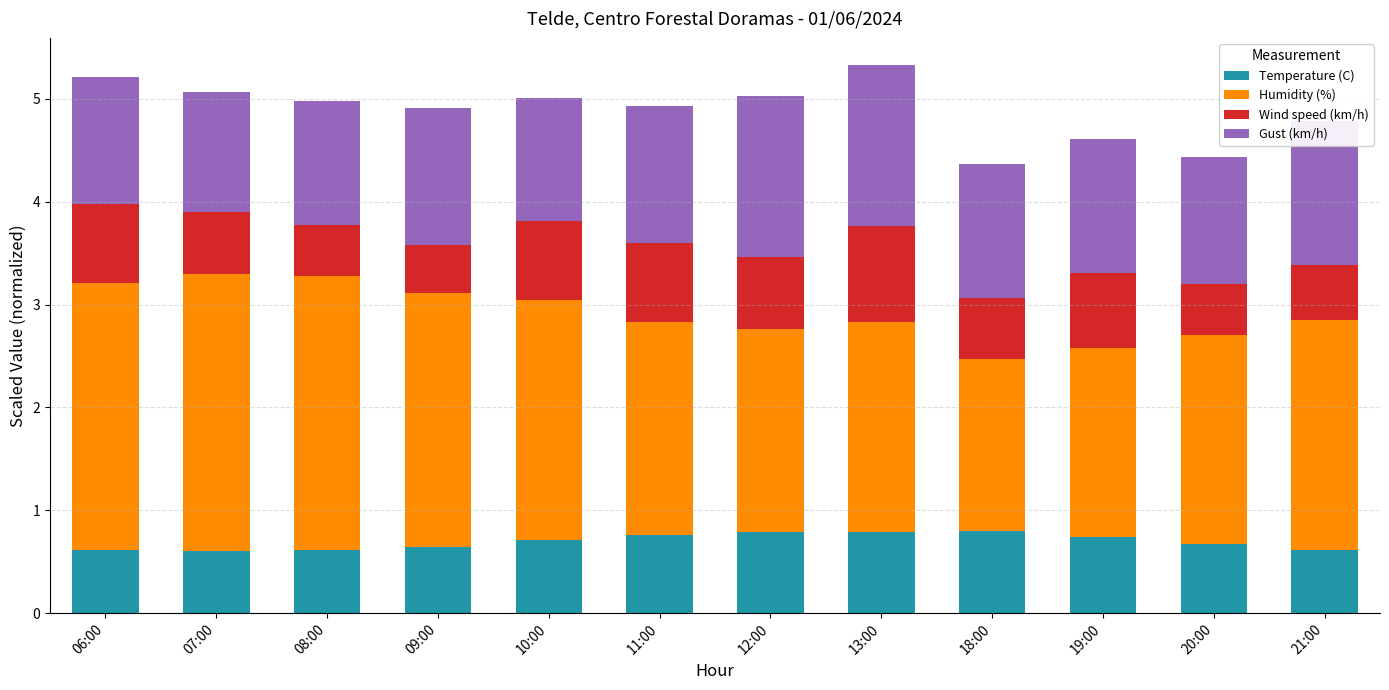

How many categories are shown in the chart?

12